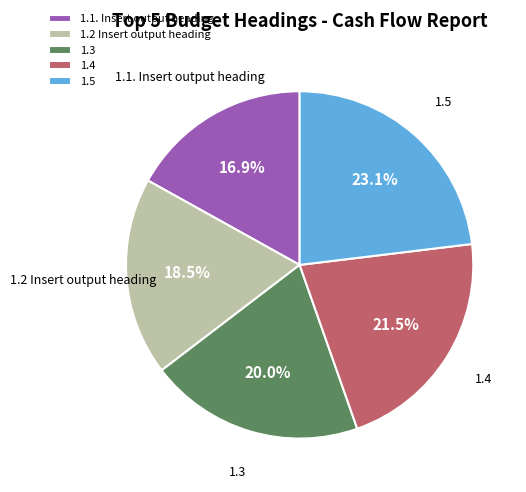

Is there any slice that represents more than half of the pie?

No